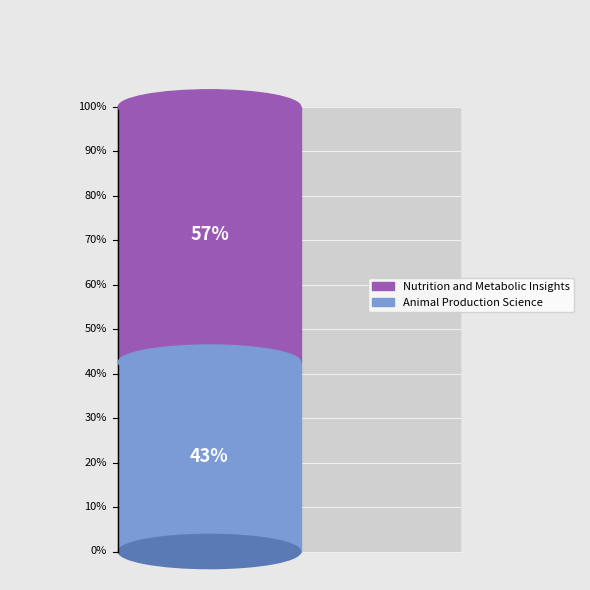

Is it true that Nutrition and Metabolic Insights is 52% of the pie?

False